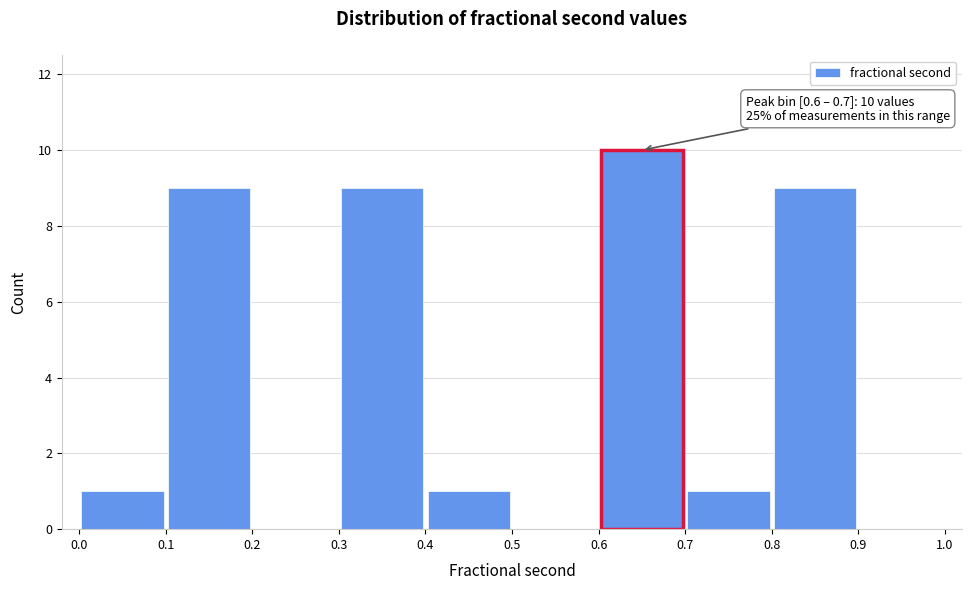

Which range on the x-axis has the tallest bar?

0.6 to 0.7